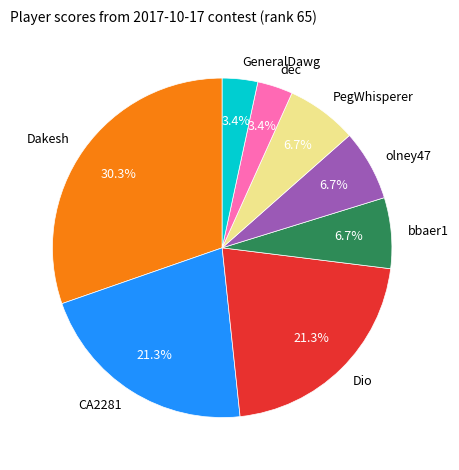

Which category has the biggest portion of the pie?

Dakesh